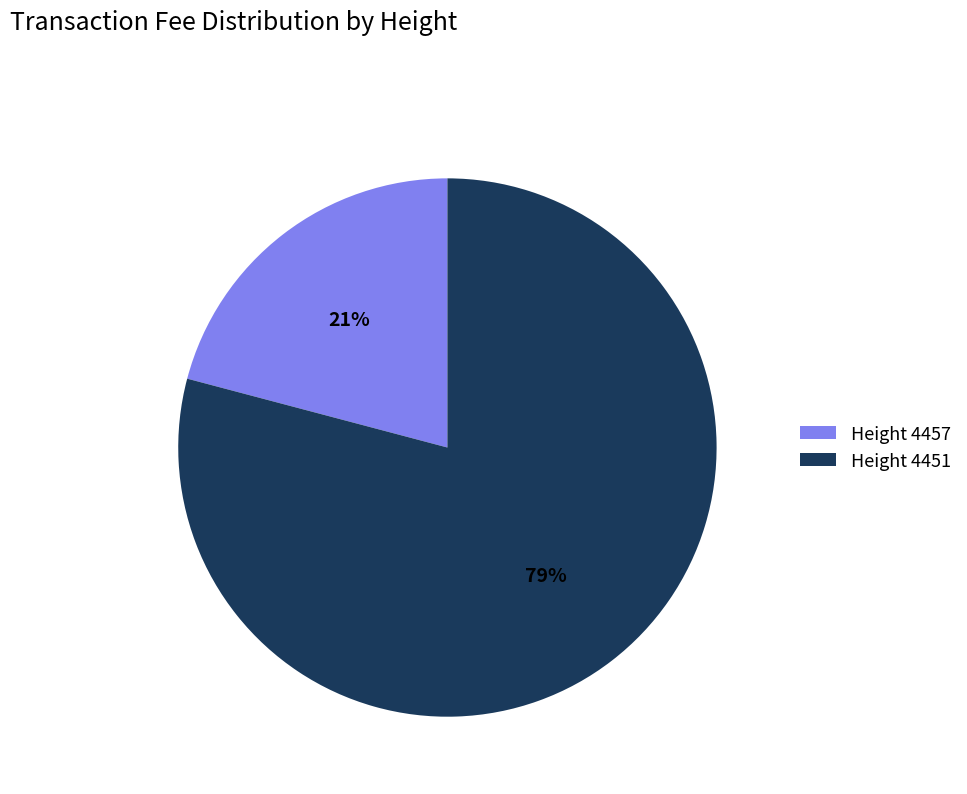

Rank the categories by value from lowest to highest.

Height 4457, Height 4451